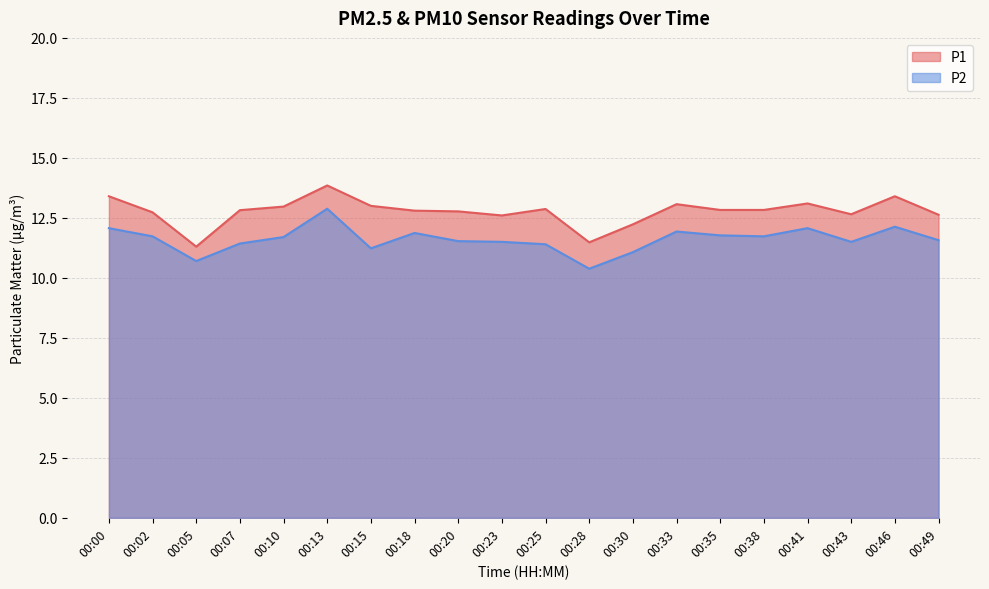

True or false: P2 and P1 intersect in this chart.

False